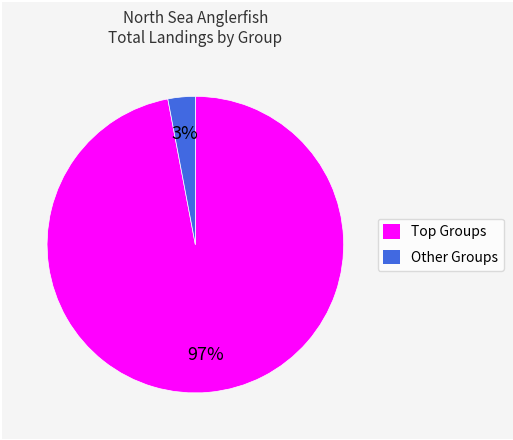

Is it true that Other Groups is 3% of the pie?

True